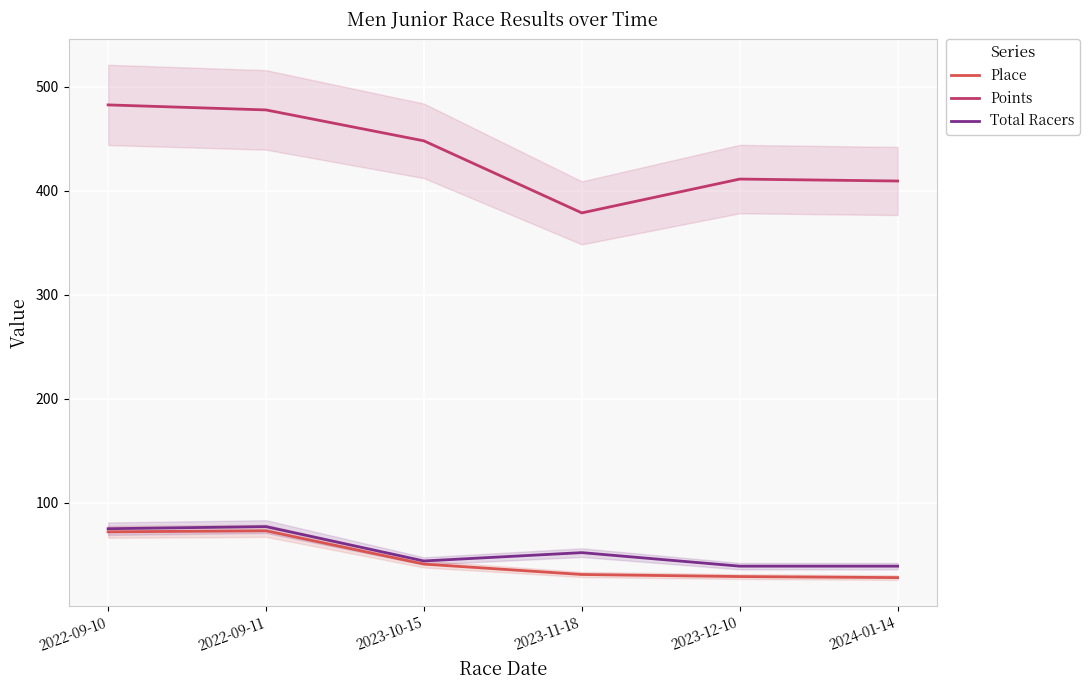

What is the difference between the second highest and second lowest values in the Place series?

43.0